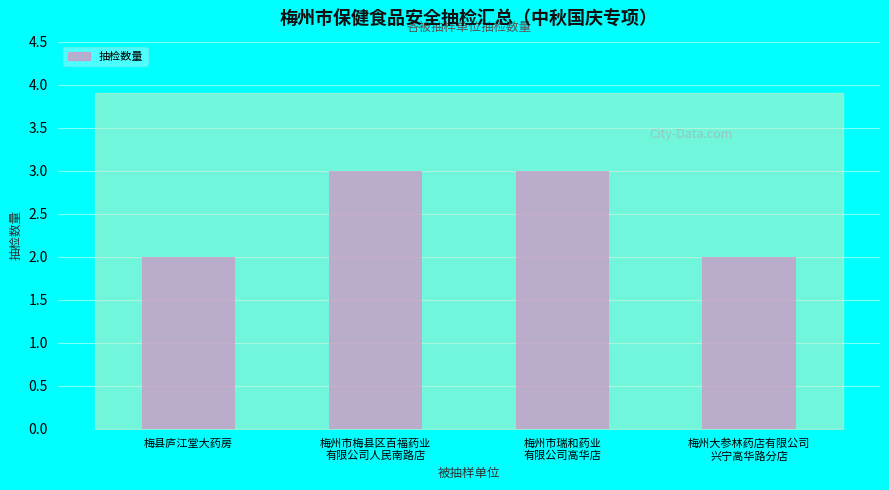

True or false: the data shows 0 at 梅县庐江堂大药房.

False